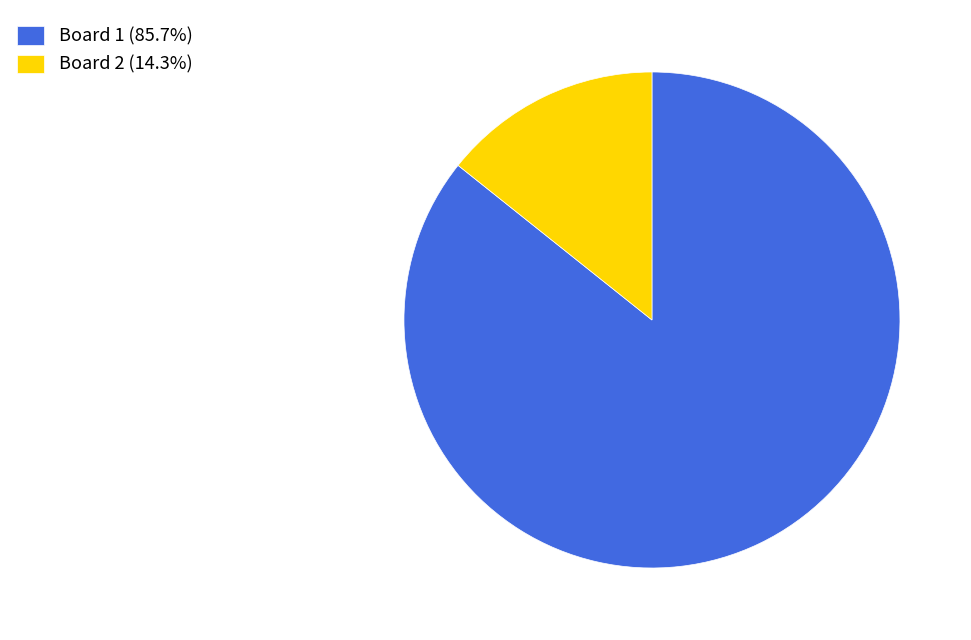

What is the ratio of the value at Board 1 (85.7%) to the value at Board 2 (14.3%)?

6.0